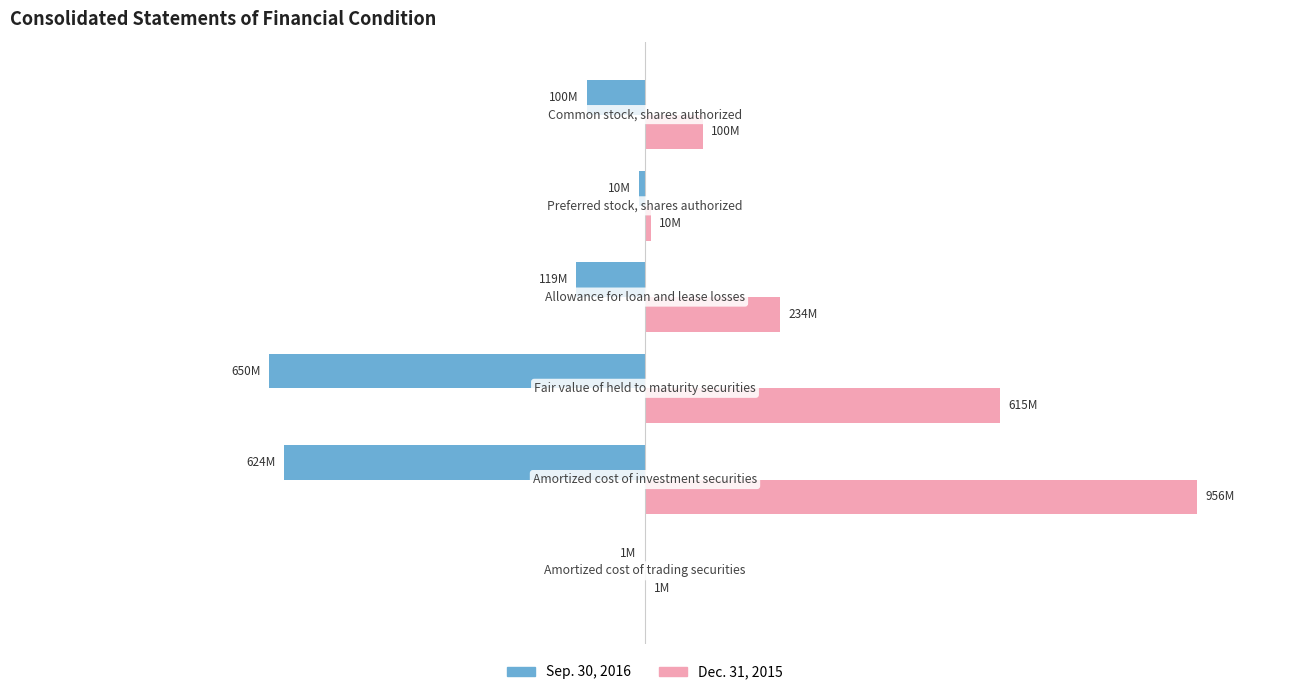

What are all the series names shown in the legend?

Sep. 30, 2016, Dec. 31, 2015